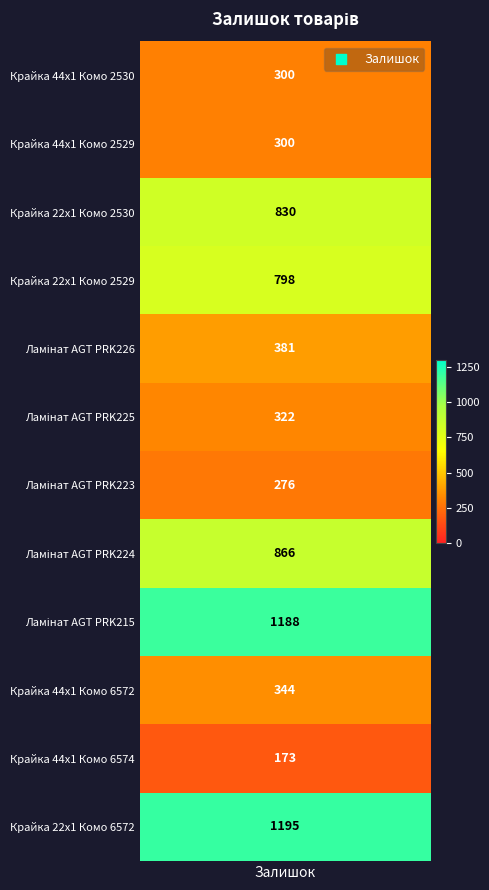

The chart shows a value of 322 at 5. True or false?

True